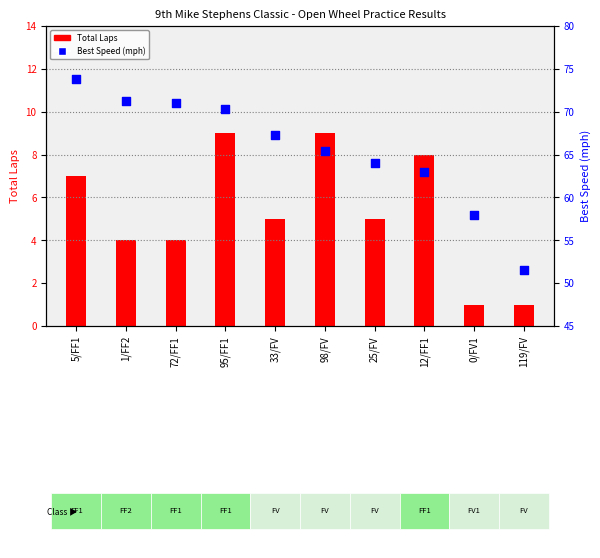

Which series has the largest Y range (max minus min)?

Best Speed (mph)